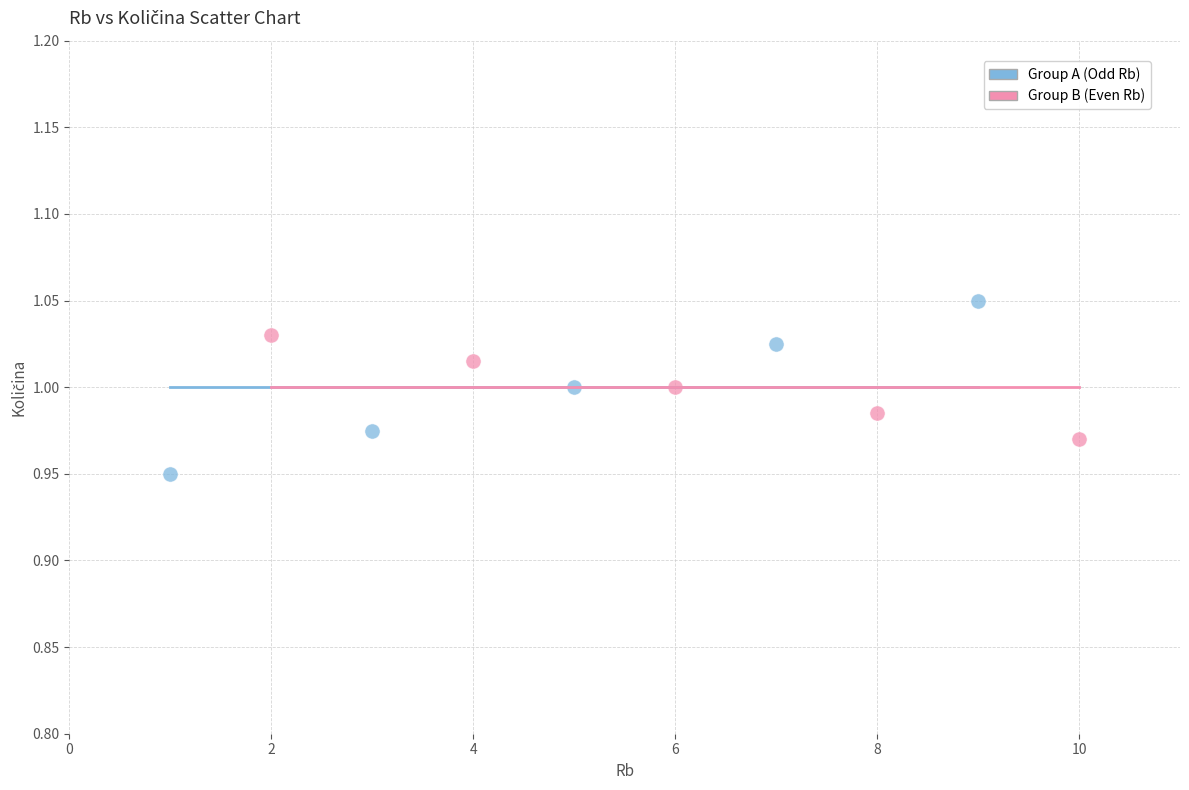

Which series reaches the maximum Y coordinate?

Group A (Odd Rb)